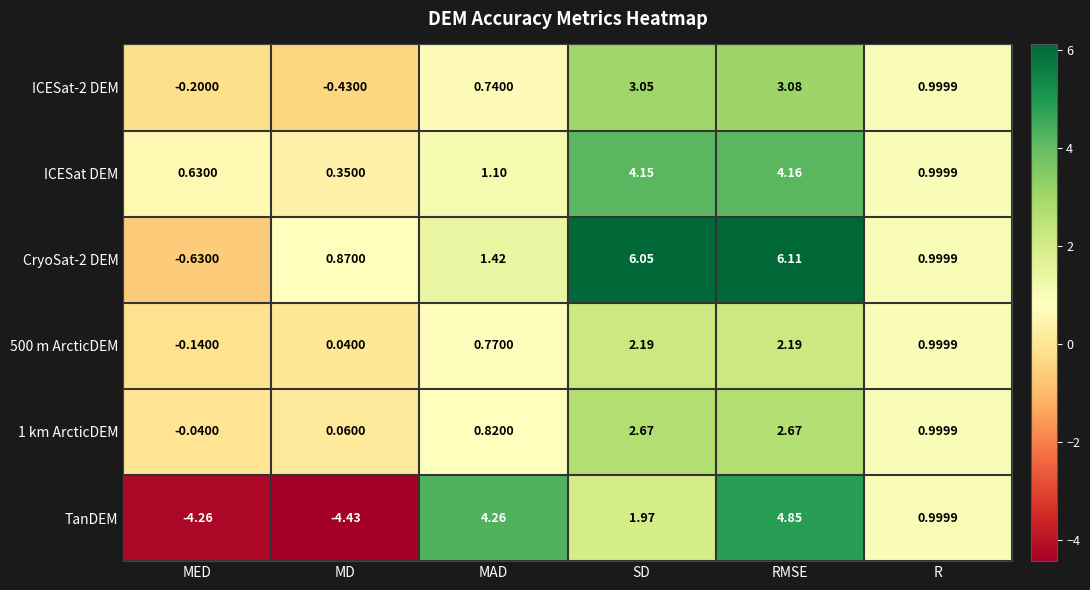

At which label does ICESat DEM reach its minimum?

MD